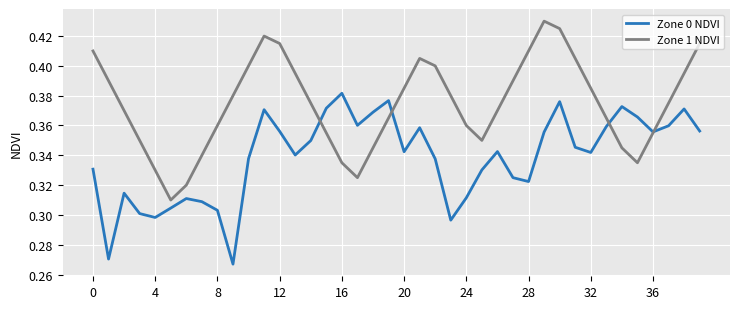

True or false: Zone 0 NDVI and Zone 1 NDVI cross at least once.

True